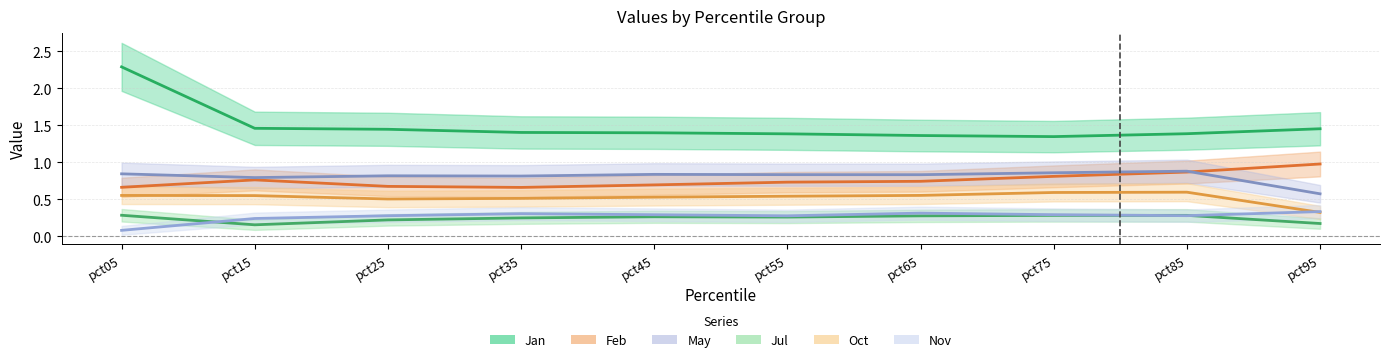

At which category is the sum across all series the highest?

pct05